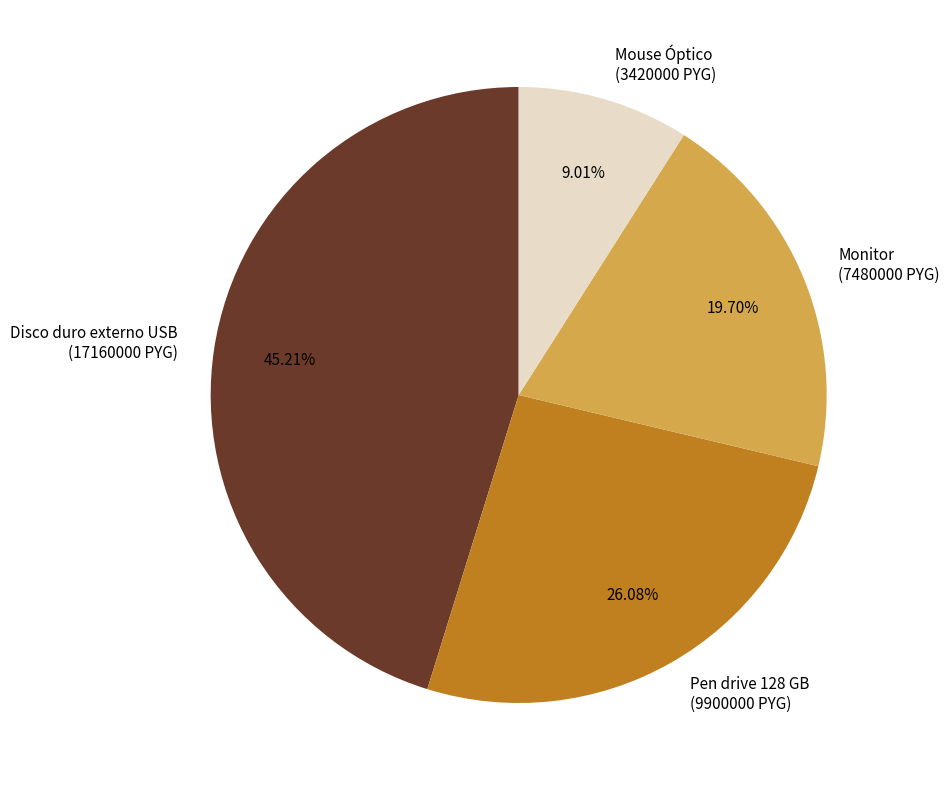

What is the largest slice in the pie chart?

Disco duro externo USB (17160000 PYG)